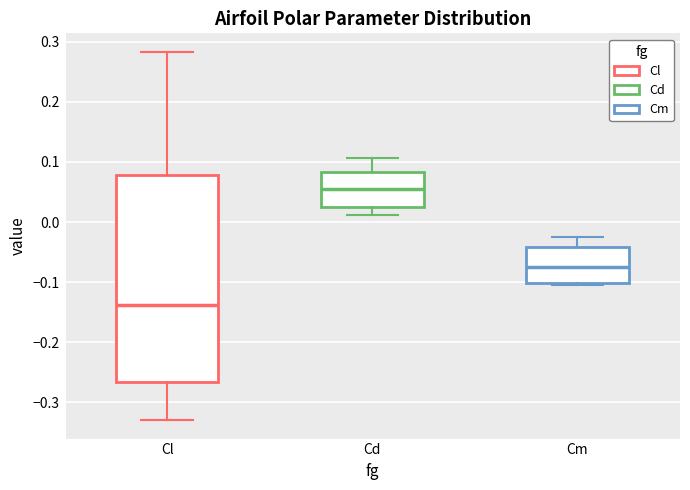

Which box's median line is the lowest?

Cl